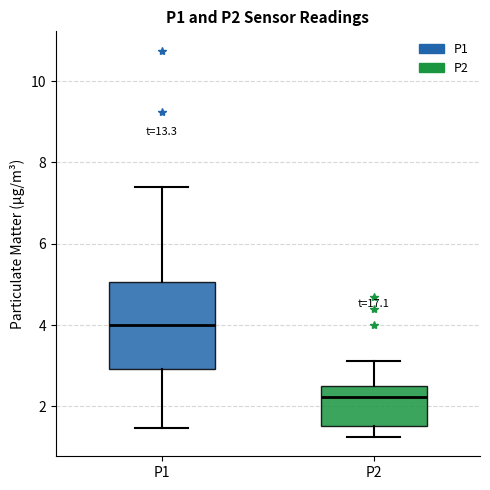

Which box's median line is the lowest?

P2